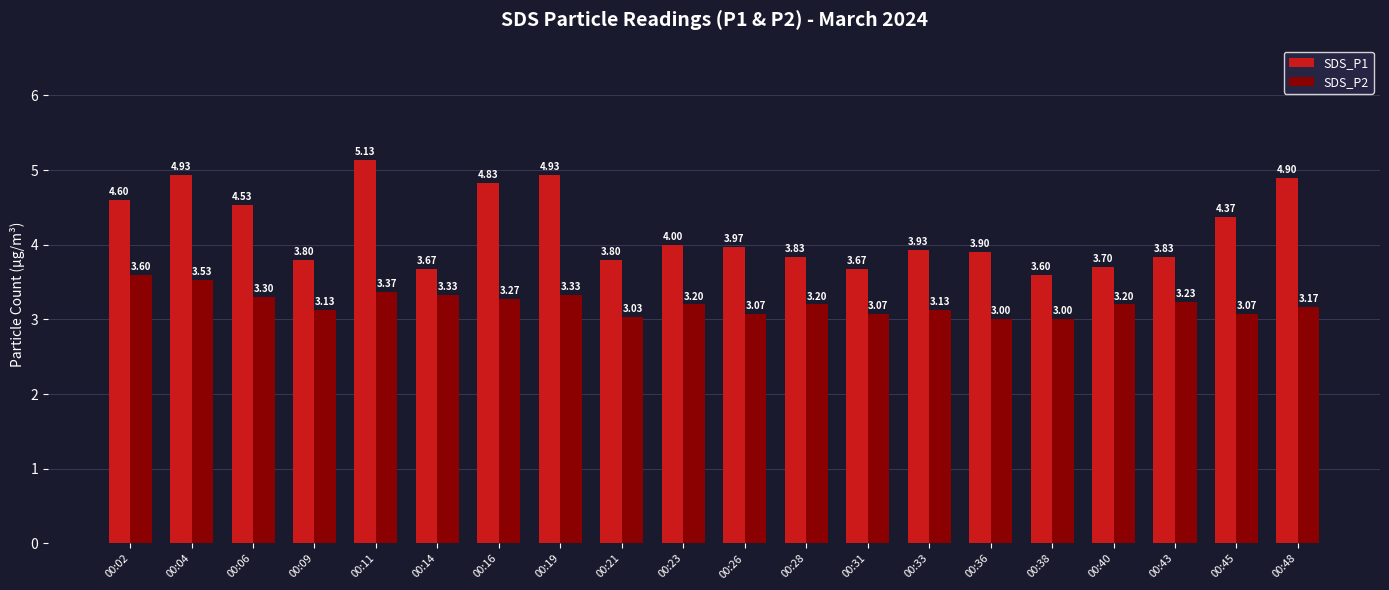

Are the bars horizontal?

No